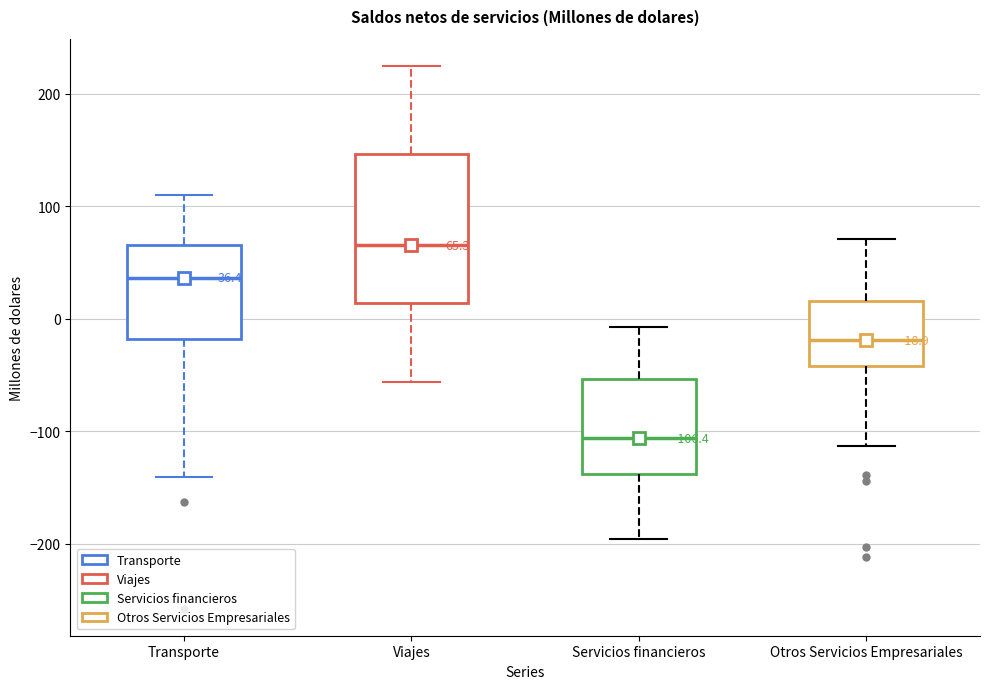

Comparing the boxes themselves (not the whiskers), which one is the tallest?

Viajes